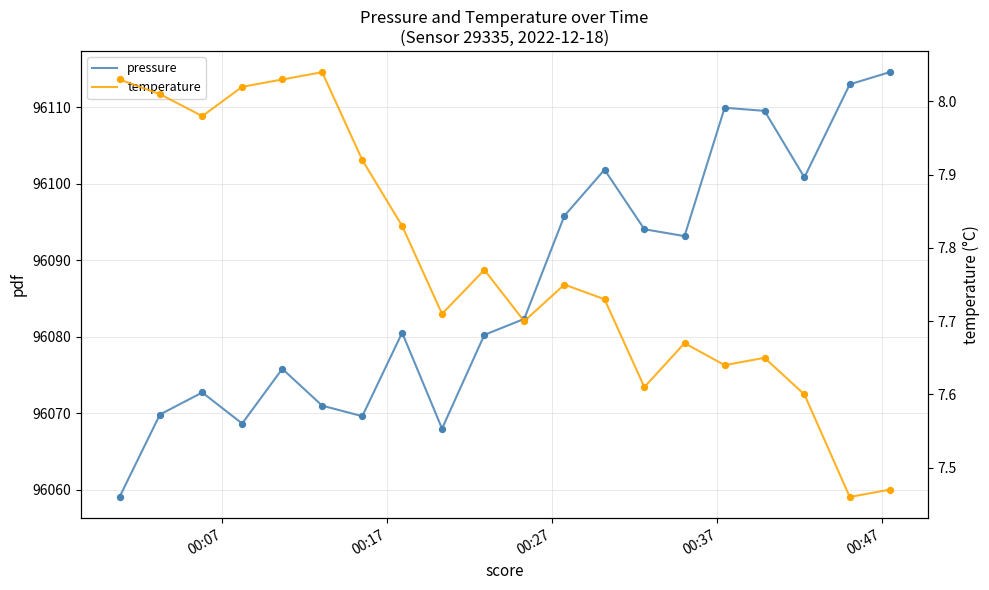

What are all the series names shown in the legend?

pressure, temperature